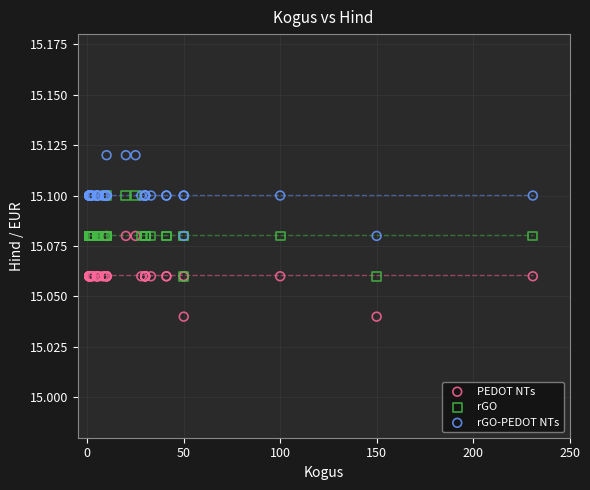

What are all the series names shown in the legend?

PEDOT NTs, rGO, rGO-PEDOT NTs